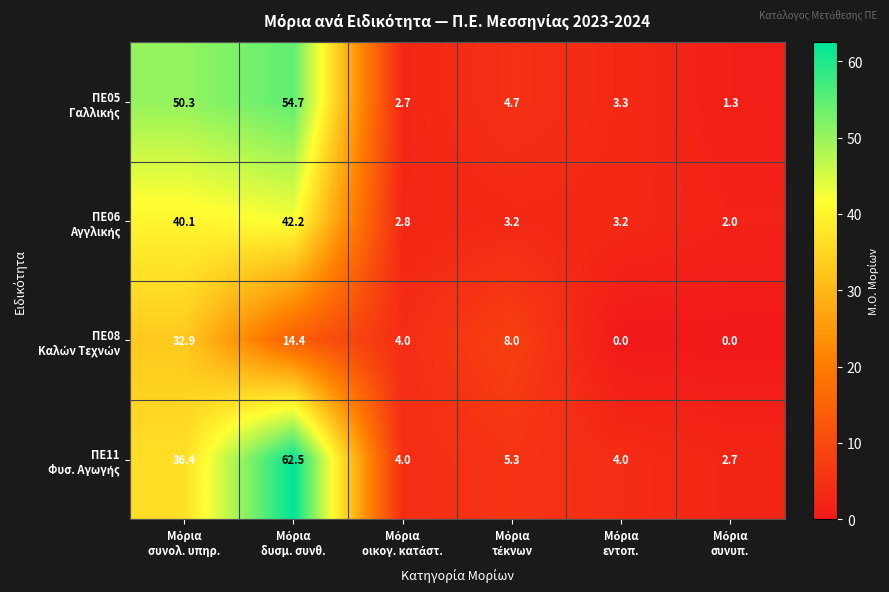

What is the maximum value shown in the chart?

62.5